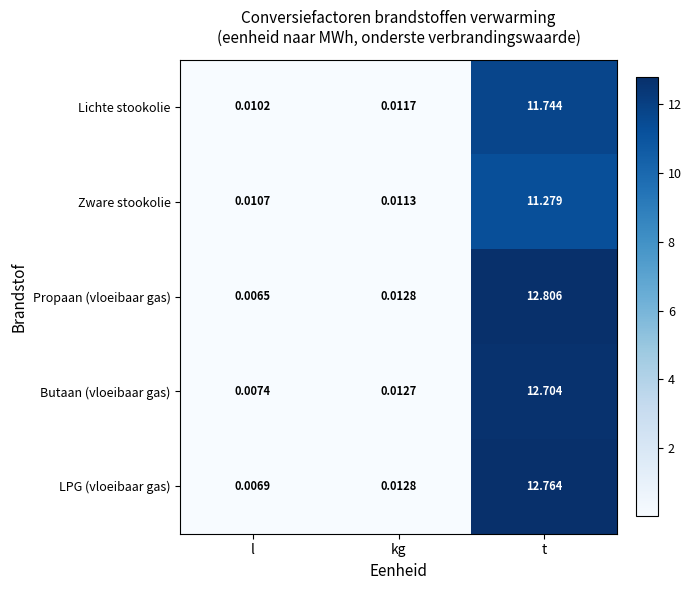

At which category is the sum across all series the highest?

t